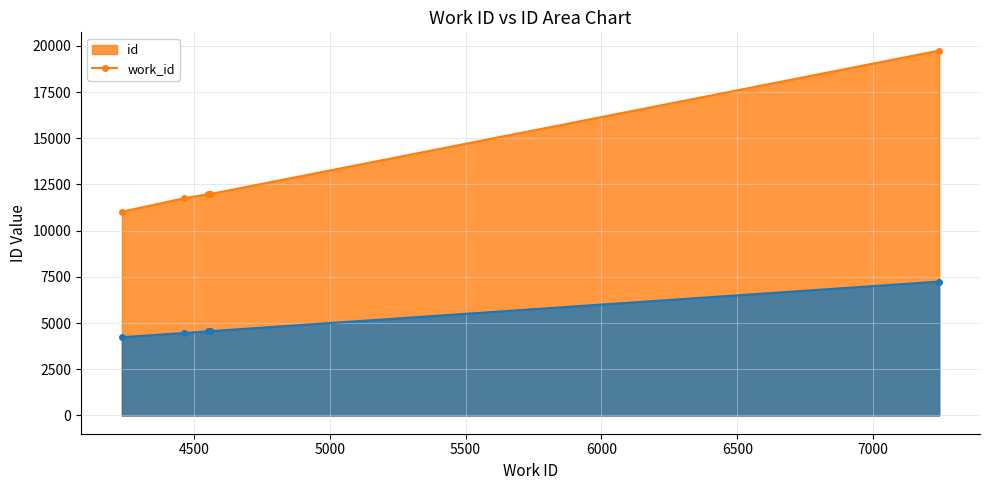

At which label does work_id first exceed 4558?

4561